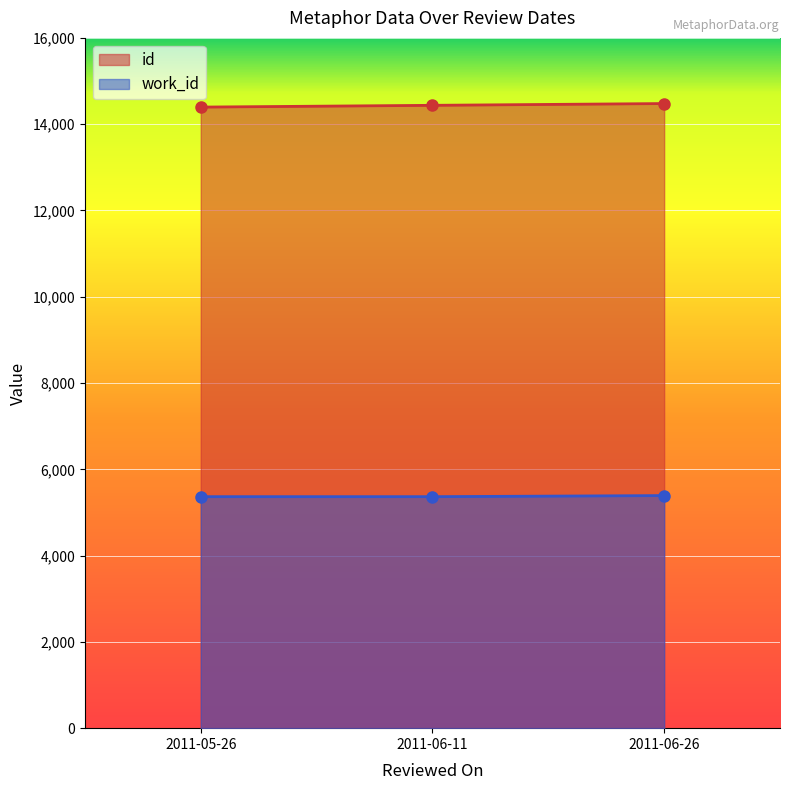

Which series has the largest total across all categories?

id